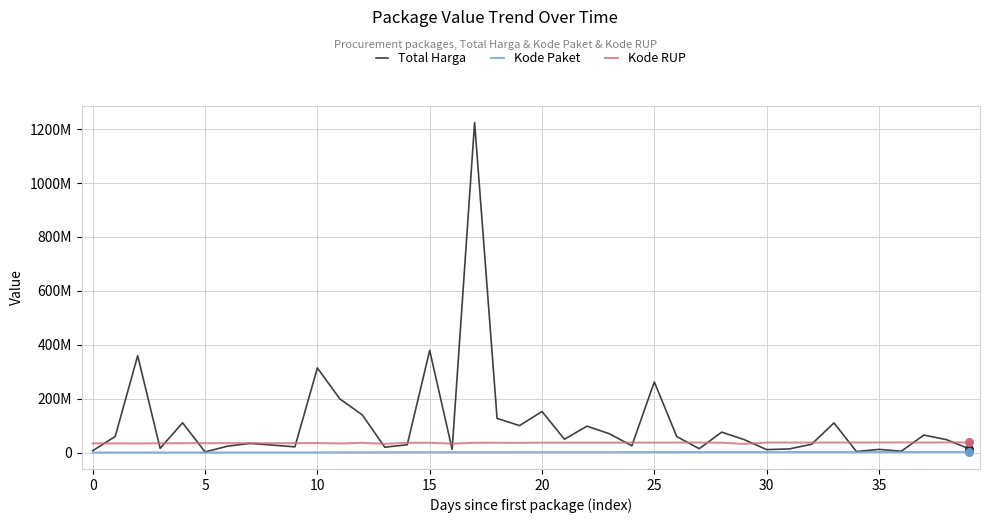

Which series has the largest total across all categories?

Total Harga